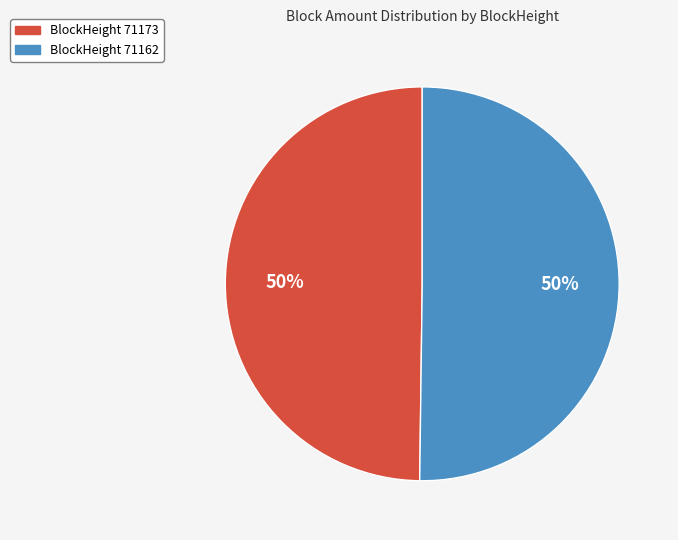

To the nearest percent, what percentage of the pie is BlockHeight 71173?

50%